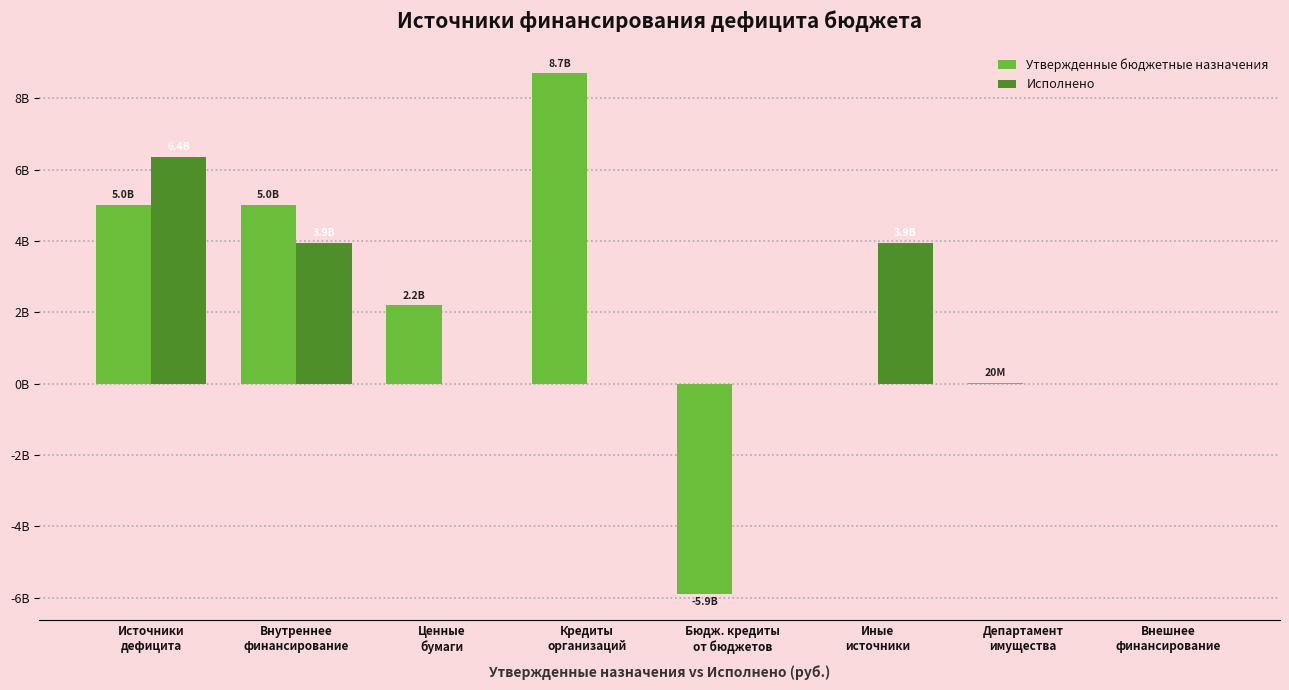

What is the smallest value displayed?

-5904712300.0